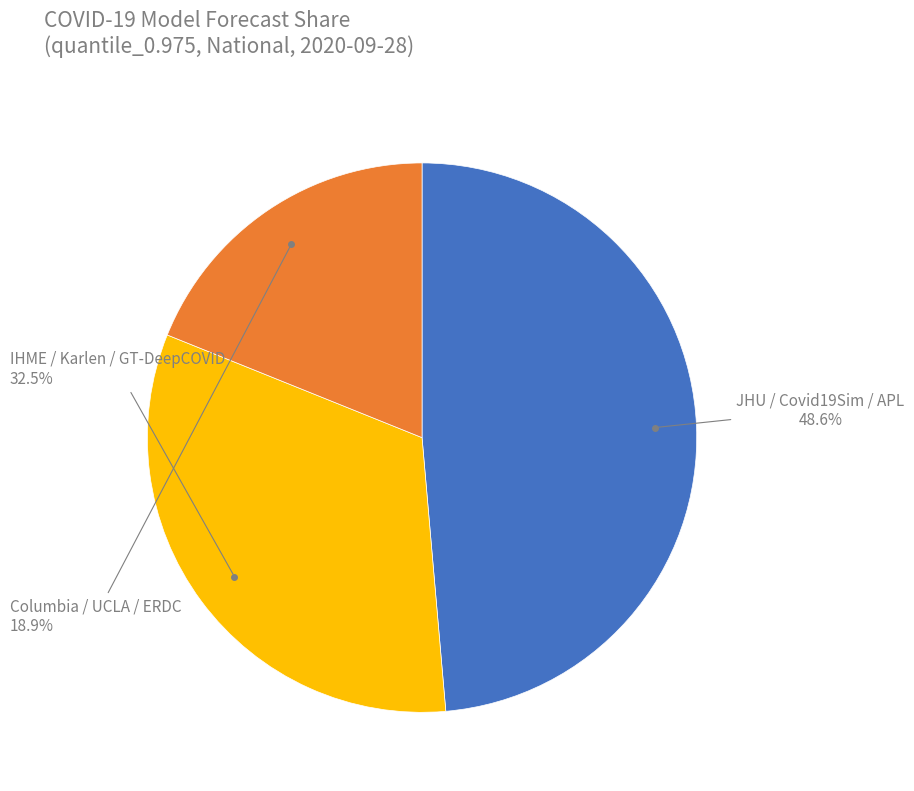

Is there a majority slice in this chart?

No